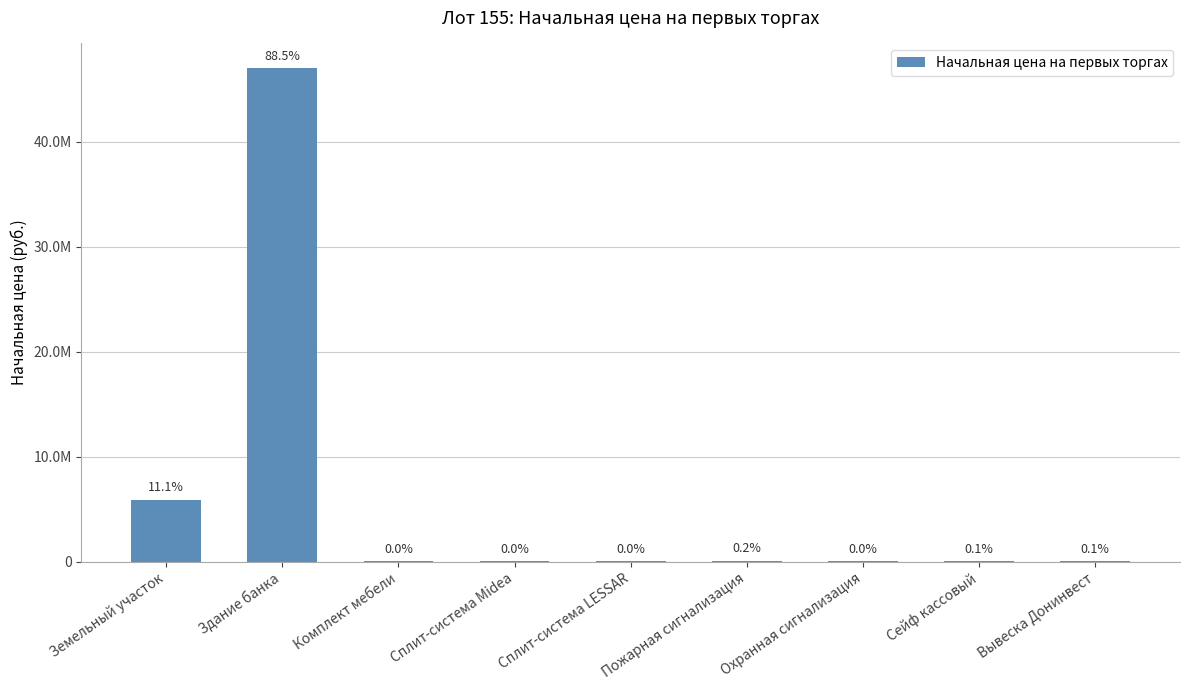

Are the bars horizontal?

No